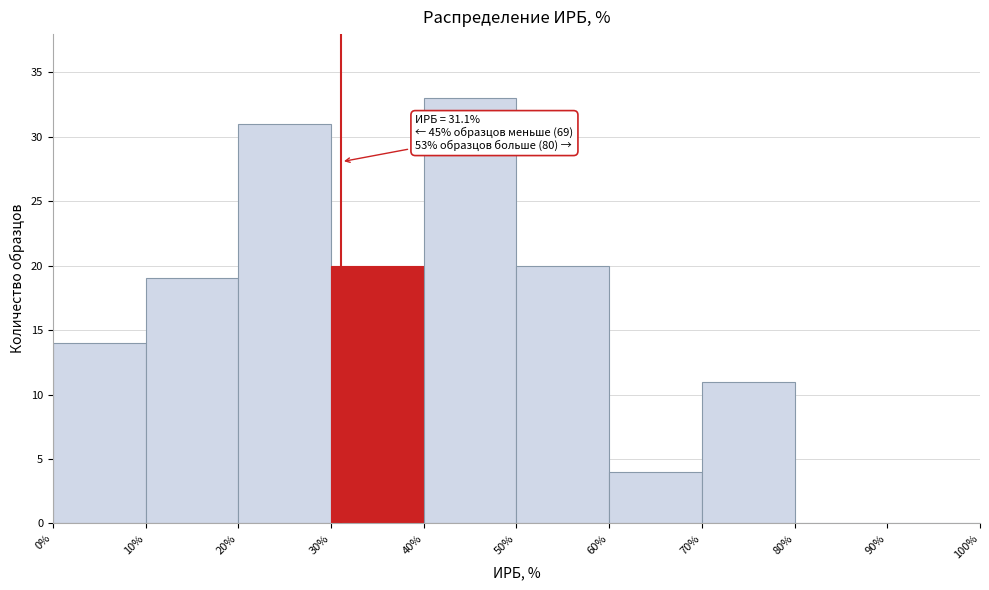

Over which range of the x-axis is the bar tallest?

40% to 50%